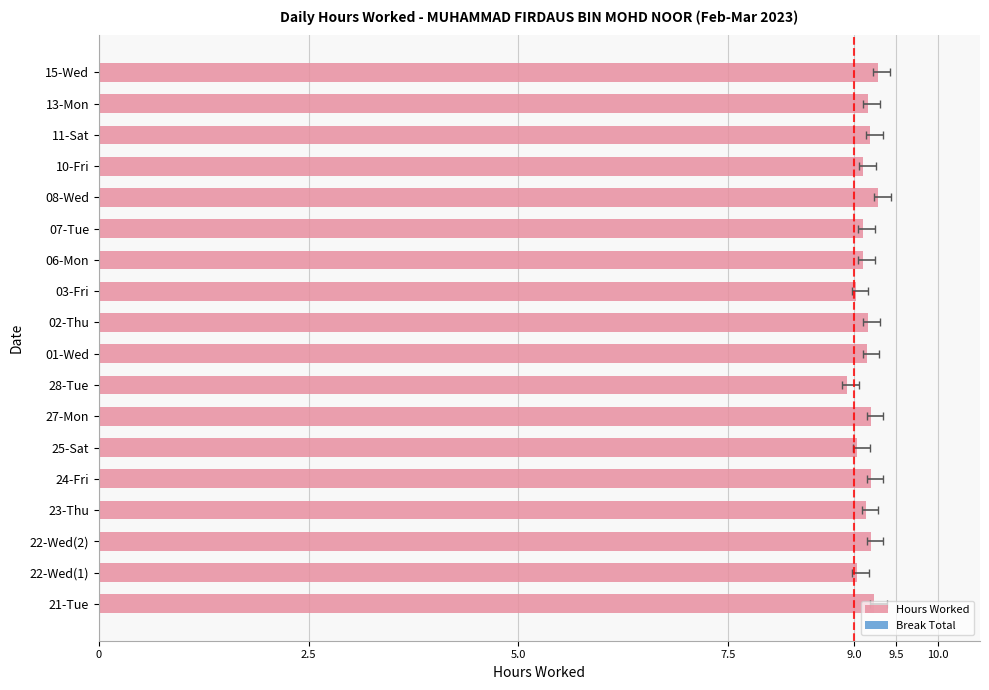

Is the value of Break Total at 12 greater than the value of Hours Worked at 2.5?

No